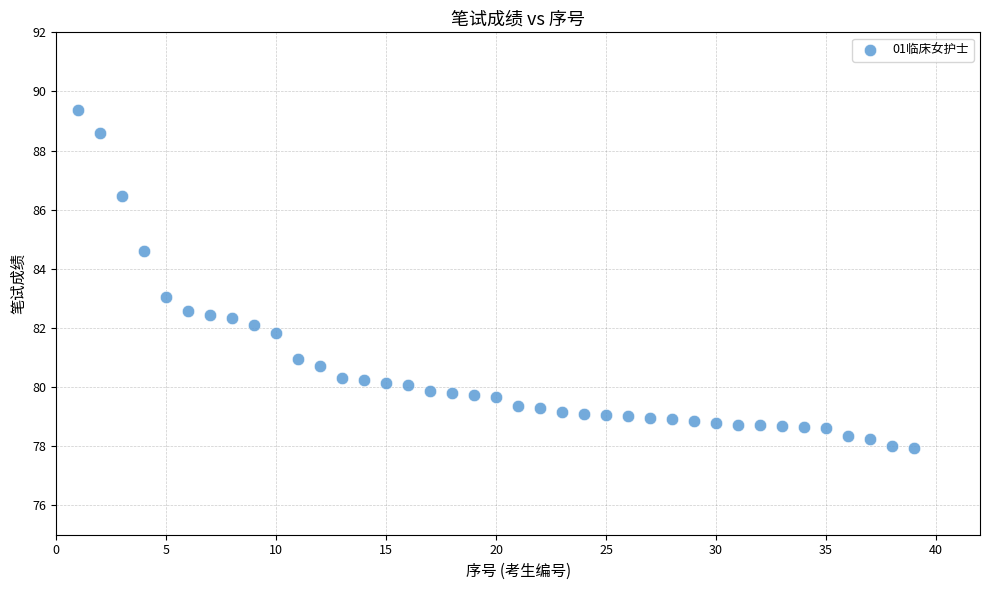

What is the range of Y values (max minus min)?

11.4